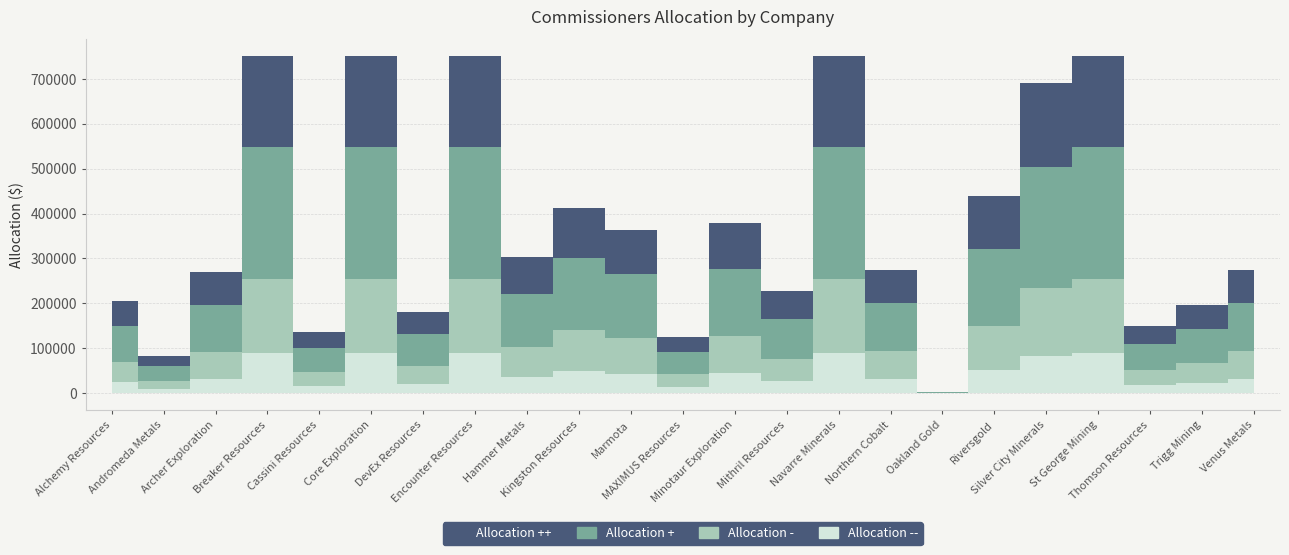

List the labels in order of value, largest first.

Breaker Resources, Core Exploration, Encounter Resources, Navarre Minerals, St George Mining, Silver City Minerals, Riversgold, Kingston Resources, Minotaur Exploration, Marmota, Hammer Metals, Northern Cobalt, Venus Metals, Archer Exploration, Mithril Resources, Alchemy Resources, Trigg Mining, DevEx Resources, Thomson Resources, Cassini Resources, MAXIMUS Resources, Andromeda Metals, Oakland Gold